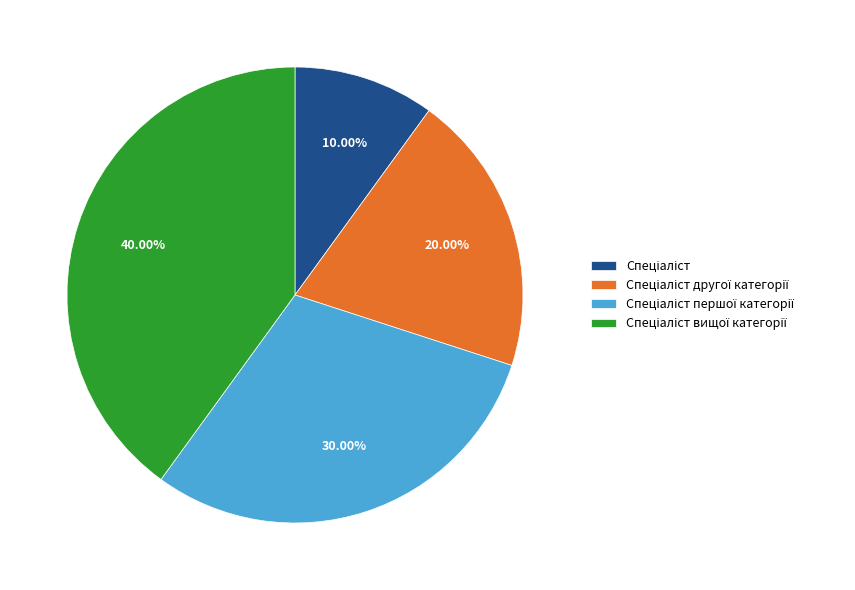

To the nearest percent, what is the difference between the largest and smallest slice percentages?

30%